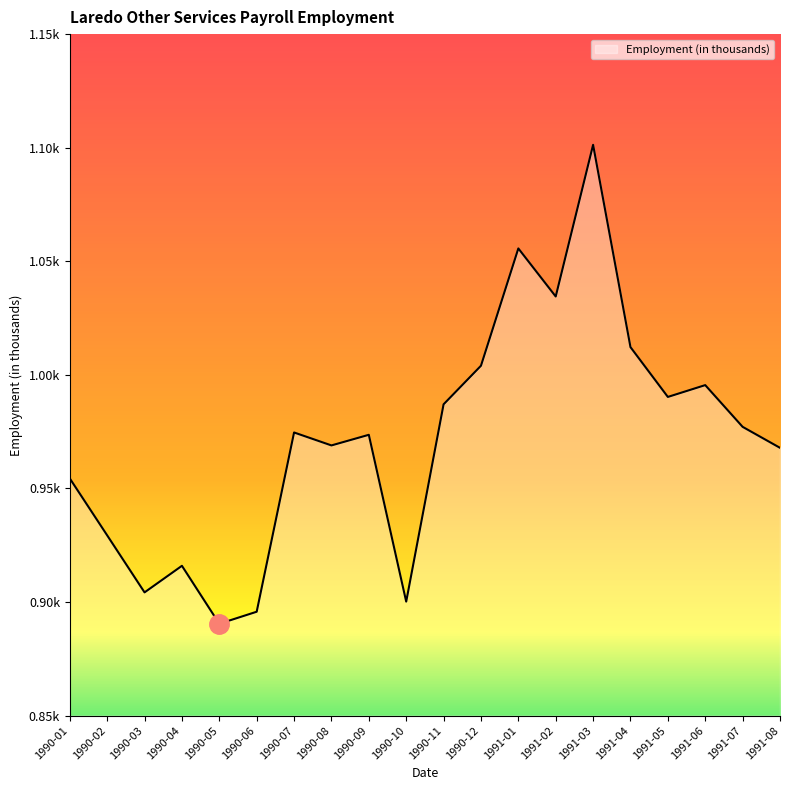

Does the chart display data point markers on the line(s)?

No